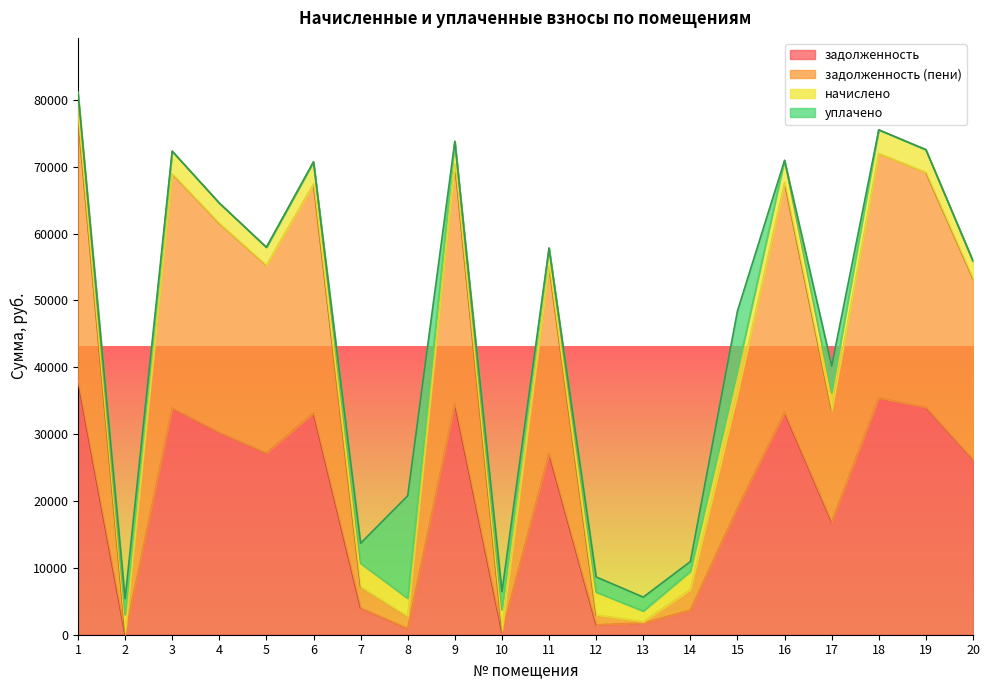

True or false: задолженность has a value of 132.5 at 10.

False